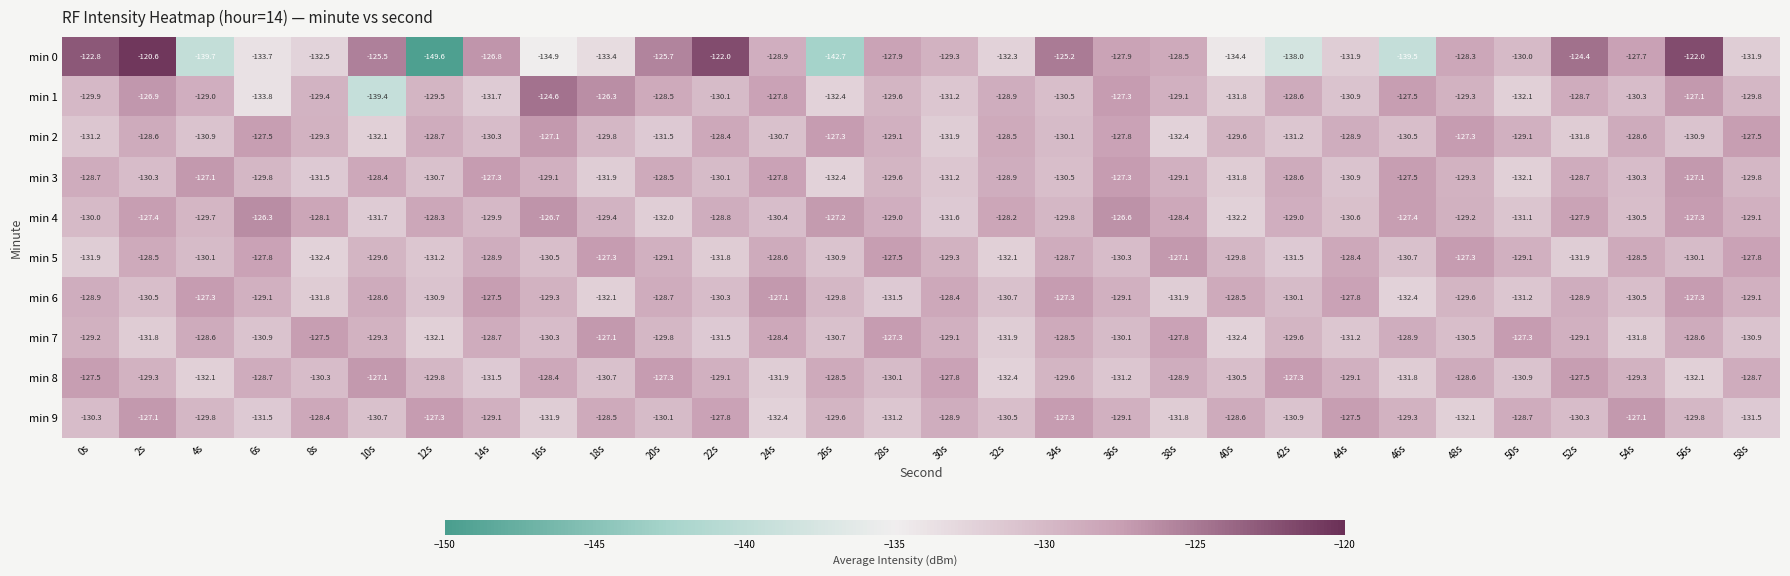

Which series changed the most between 20s and 58s?

min 0